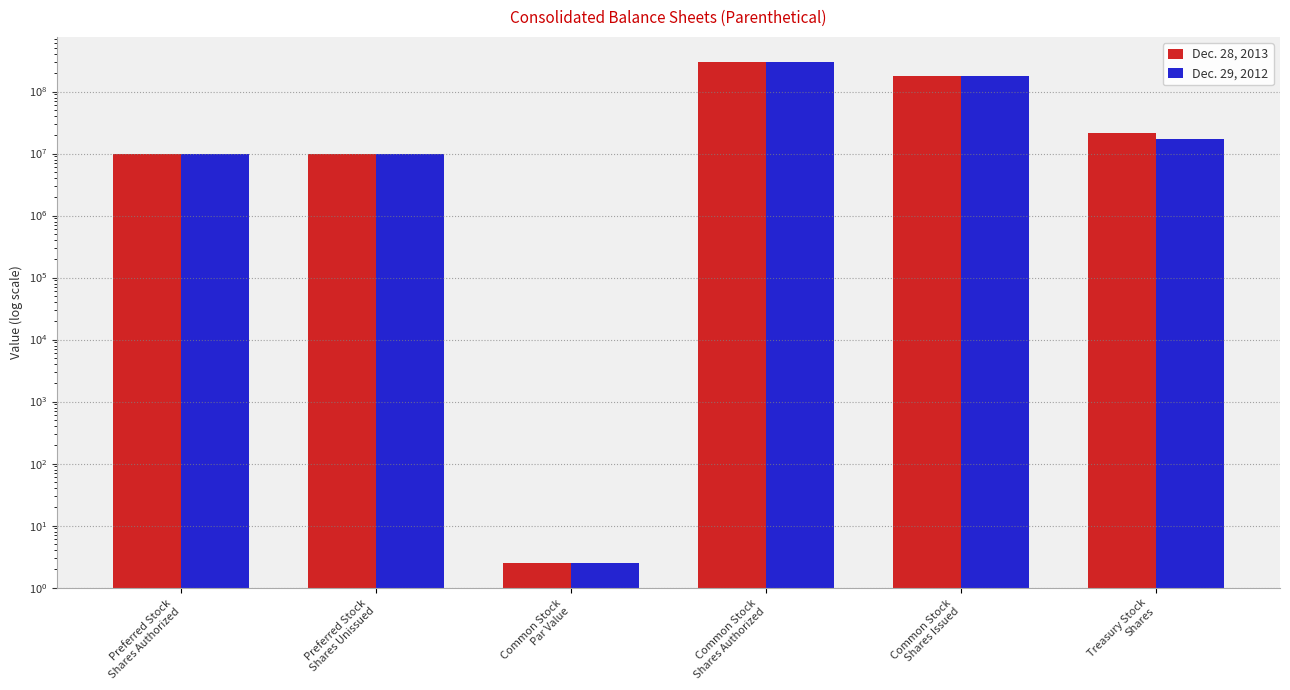

How many bars are there in total?

12